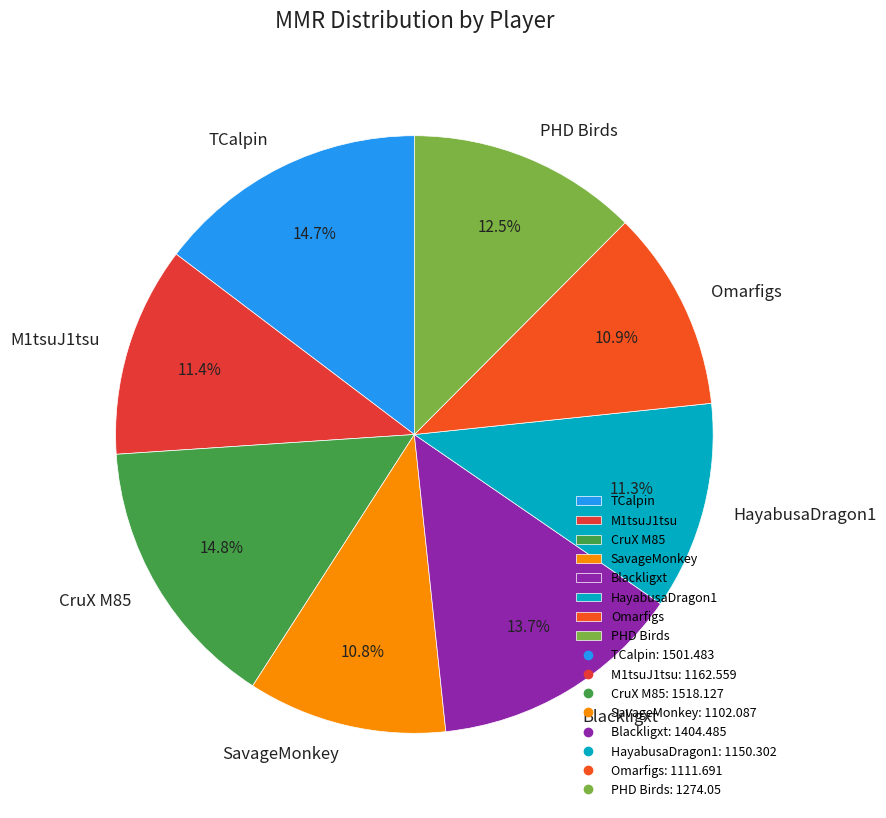

Is it true that PHD Birds is 23% of the pie?

False